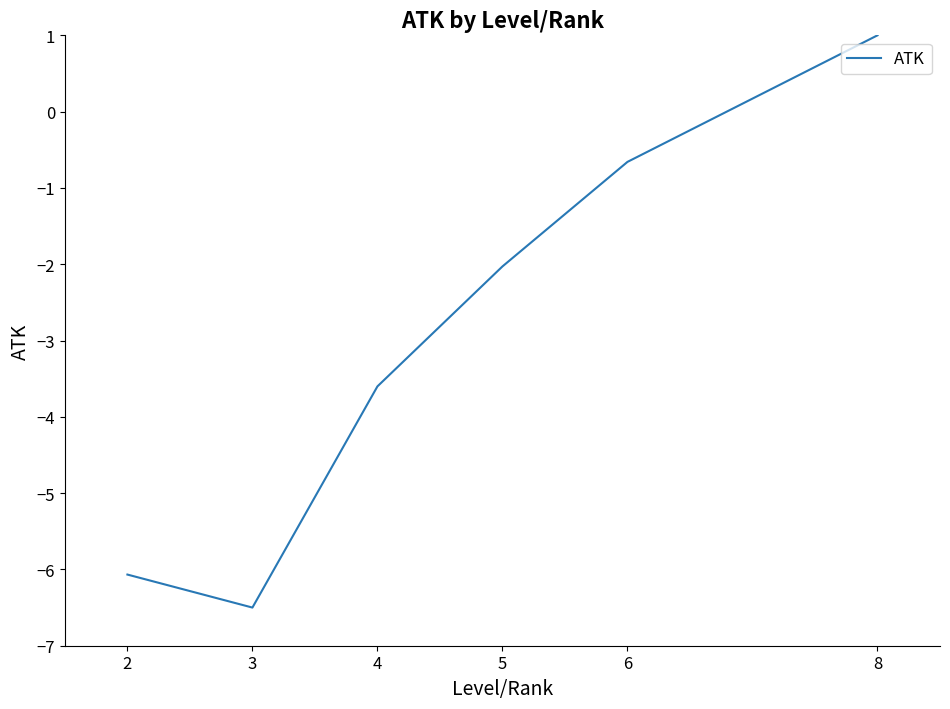

What is the smallest value displayed?

-6.5